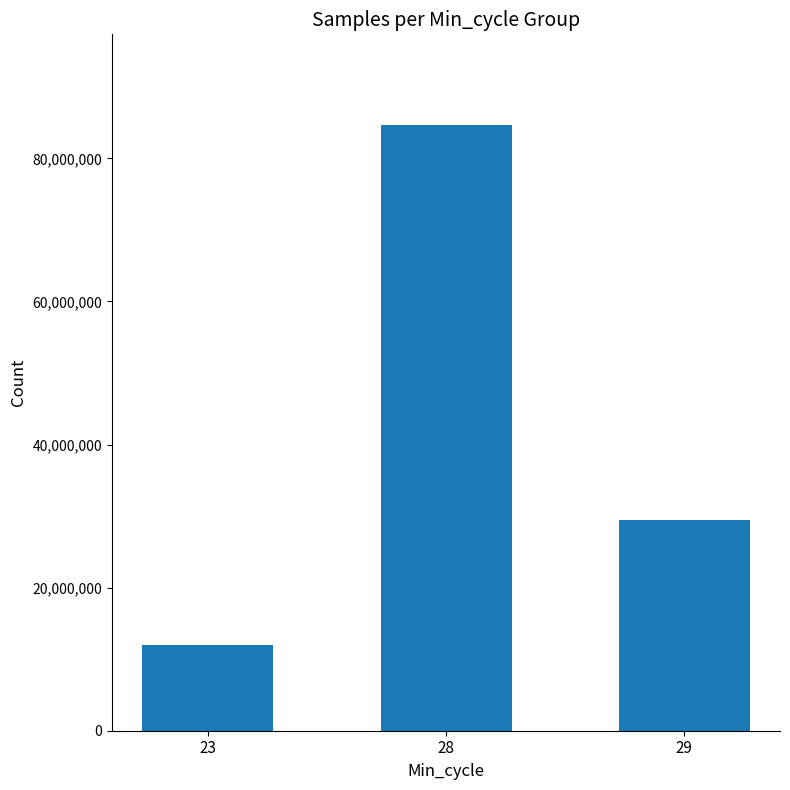

What is the maximum value shown in the chart?

84643136